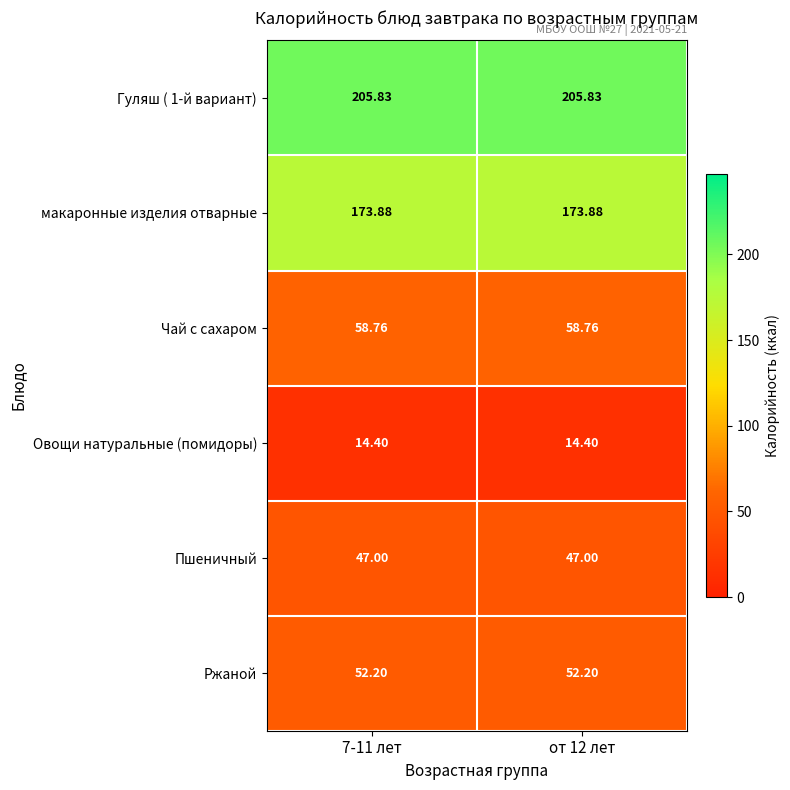

Reading right to left, extract all data points from this chart.

Гуляш ( 1-й вариант): от 12 лет=205.8	7-11 лет=205.8
макаронные изделия отварные: от 12 лет=173.9	7-11 лет=173.9
Чай с сахаром: от 12 лет=58.8	7-11 лет=58.8
Овощи натуральные (помидоры): от 12 лет=14.4	7-11 лет=14.4
Пшеничный: от 12 лет=47.0	7-11 лет=47.0
Ржаной: от 12 лет=52.2	7-11 лет=52.2